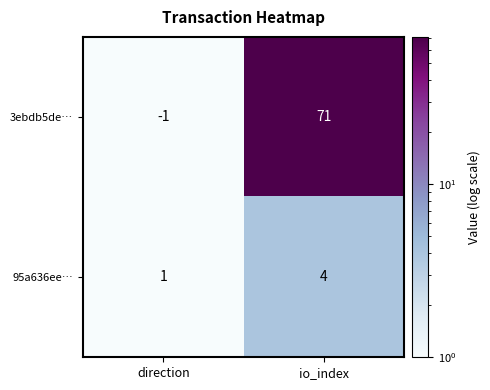

How many data points does each series have?

2